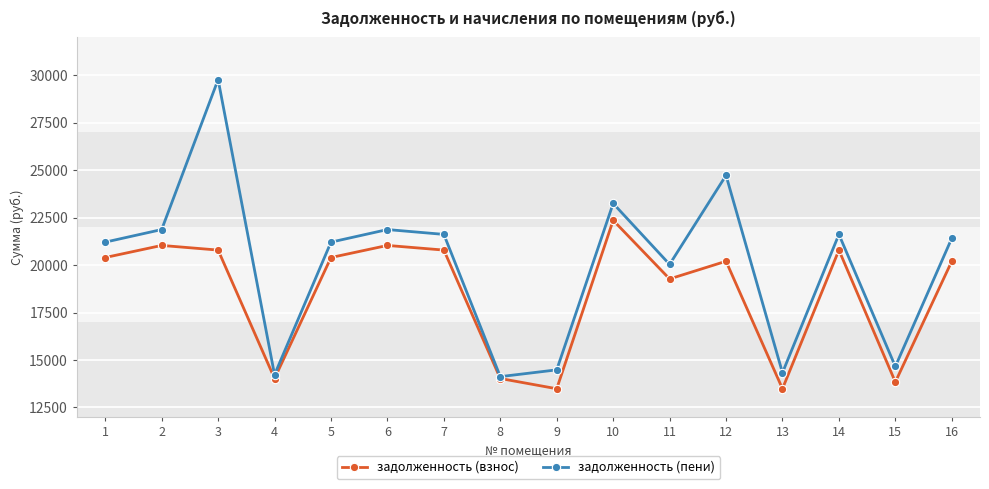

Rank the series by their maximum value, from lowest to highest.

задолженность (взнос), задолженность (пени)